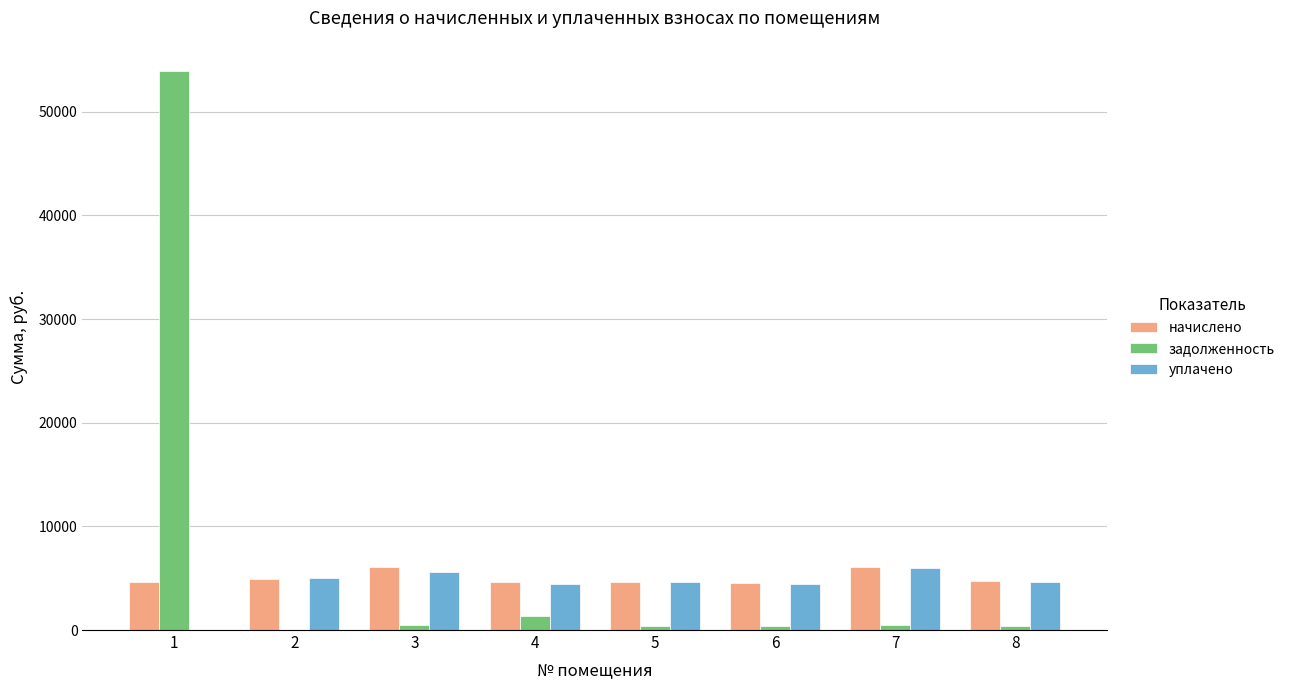

What are all the series names shown in the legend?

начислено, задолженность, уплачено